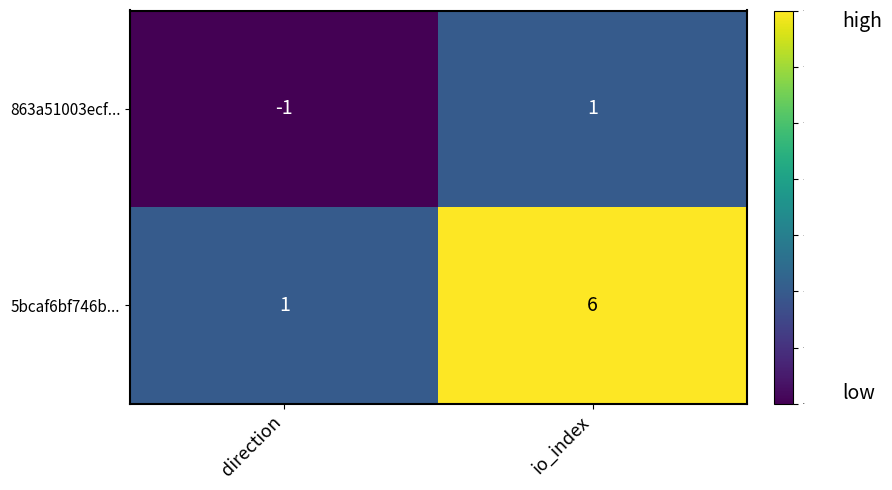

Is it true that 863a51003ecf... equals -1 at direction?

True